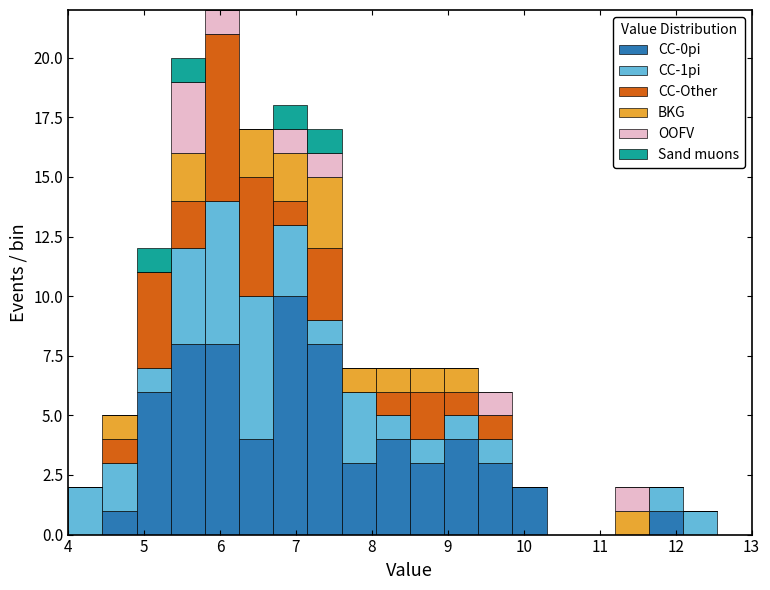

Which range on the x-axis has the tallest stacked bar (by total height)?

5.80 to 6.25